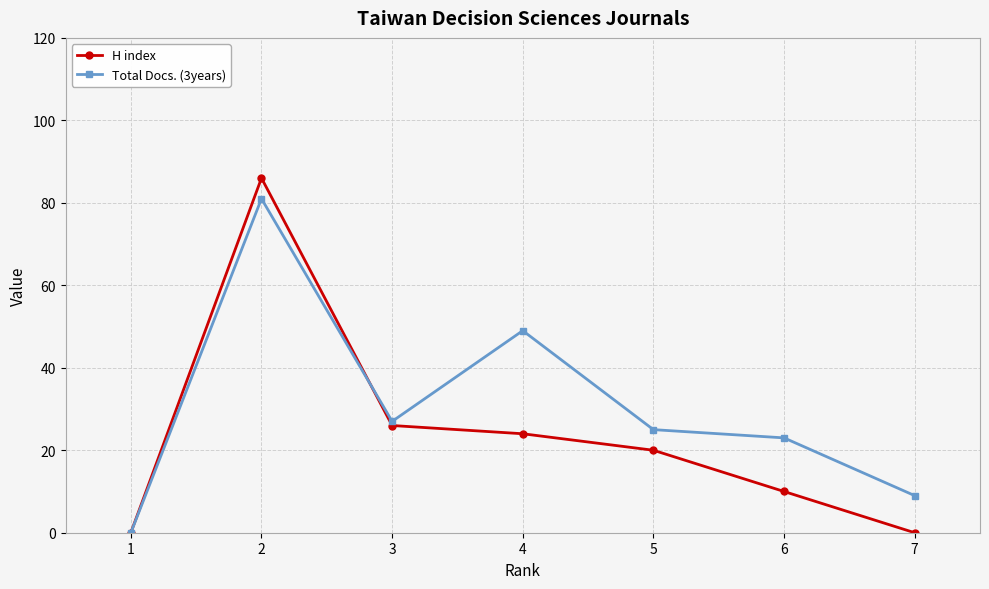

At which label is Total Docs. (3years) closest to 40?

4